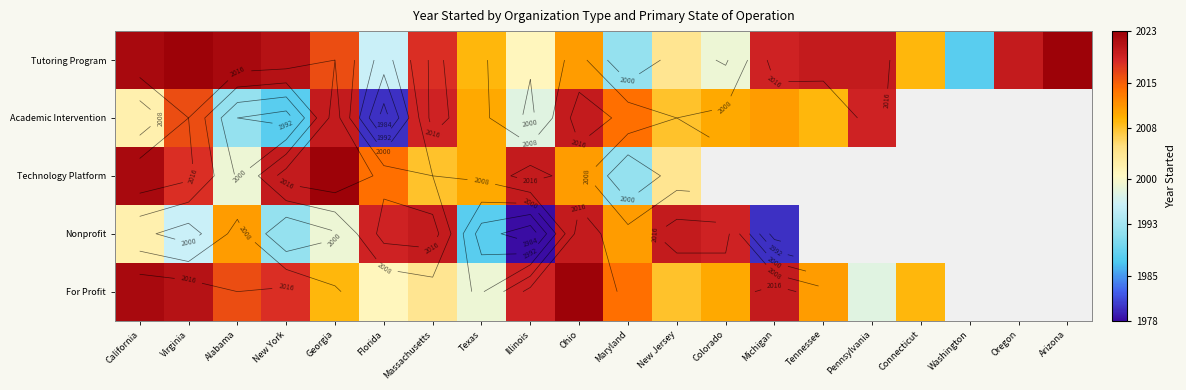

The For Profit series shows 999.0 at Florida. True or false?

False